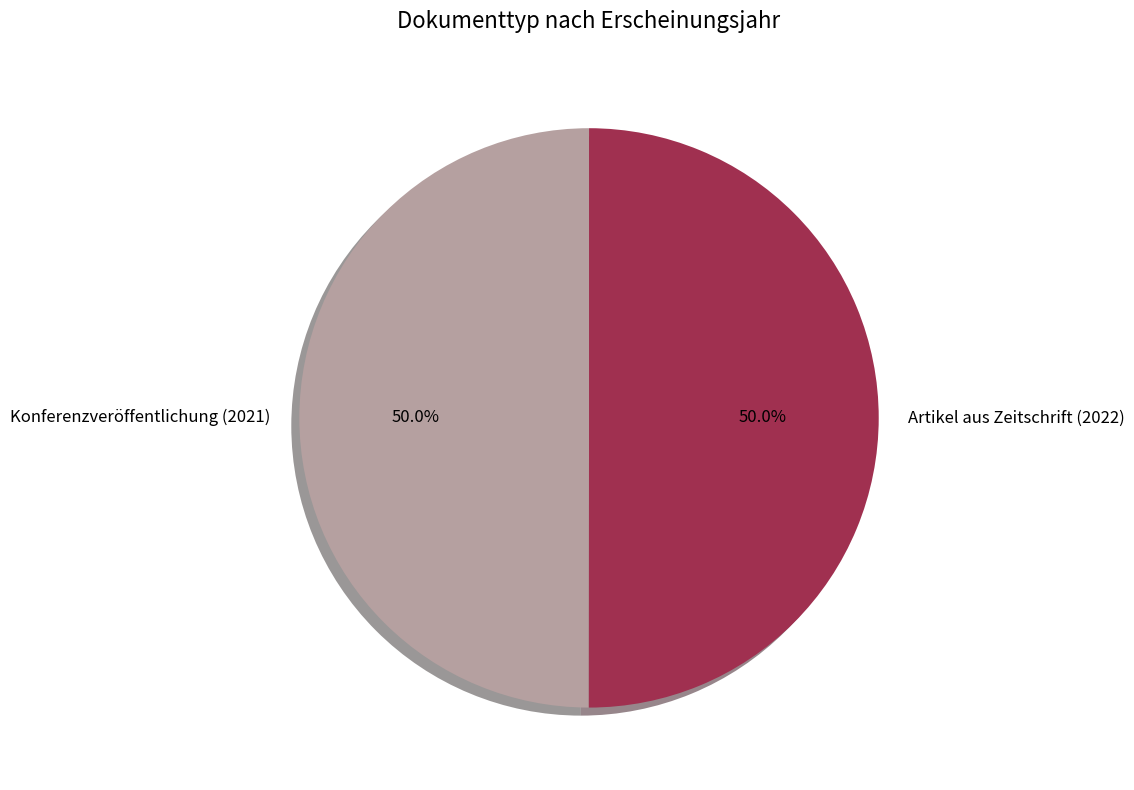

To the nearest percent, what is the combined percentage of Konferenzveröffentlichung (2021) and Artikel aus Zeitschrift (2022)?

100%